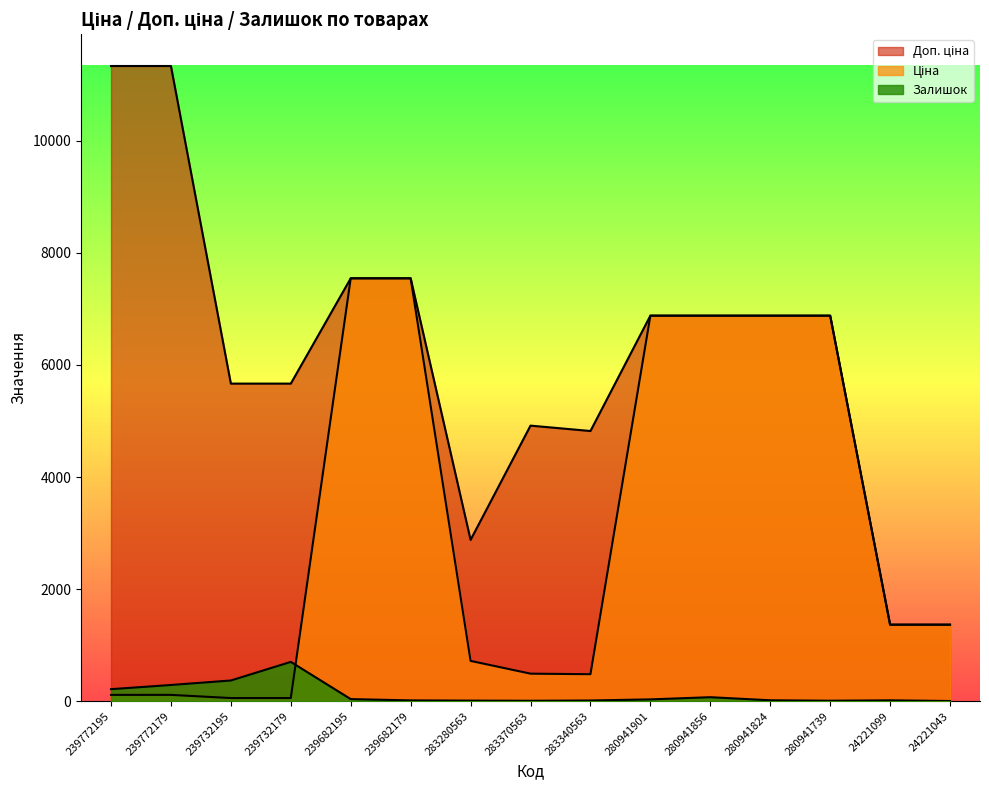

Reading left to right, transcribe all the data shown in this chart.

Ціна: 113.3	113.3	56.7	56.7	7545.9	7545.9	719.6	491.7	482.1	6879.5	6879.5	6879.5	6879.5	1366.3	1366.3
Доп. ціна: 11334.0	11334.0	5667.0	5667.0	7545.9	7545.9	2878.5	4917.4	4821.4	6879.5	6879.5	6879.5	6879.5	1366.0	1366.0
Залишок: 215.0	290.0	370.0	702.0	38.0	15.0	11.0	8.0	13.0	33.0	72.0	17.0	9.0	16.0	4.0